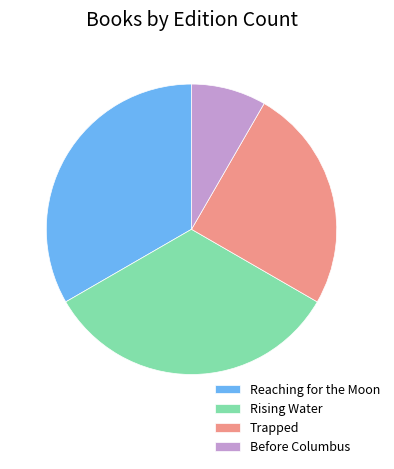

Which slice is the smallest?

Before Columbus